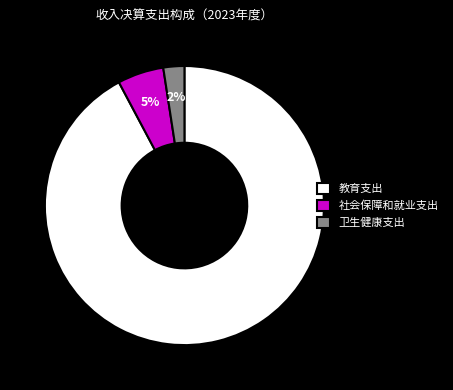

Is it true that 卫生健康支出 is 2% of the pie?

True